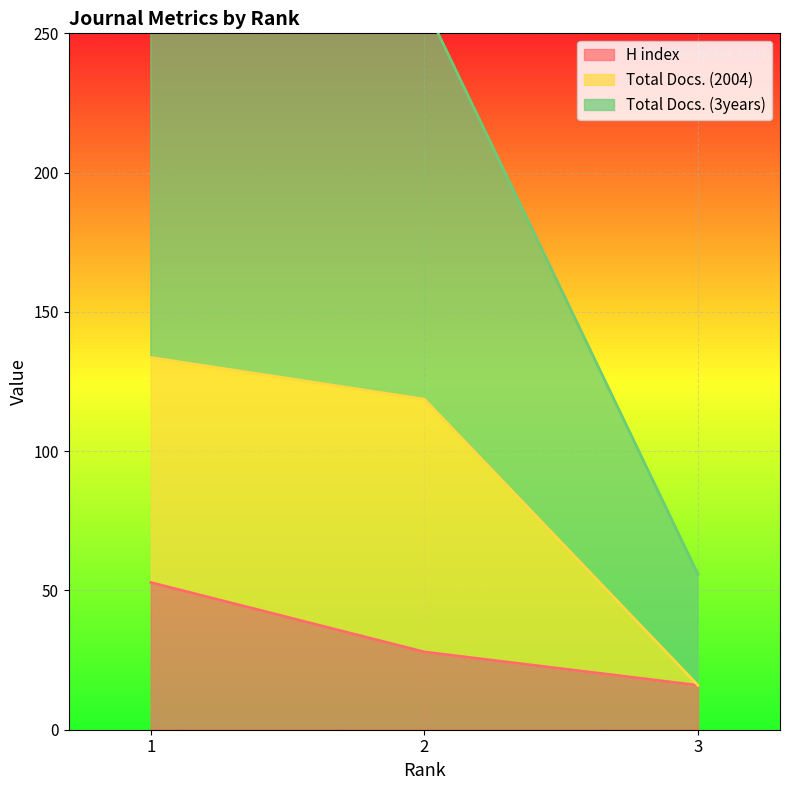

Where is Total Docs. (3years) nearest to the value 204?

2